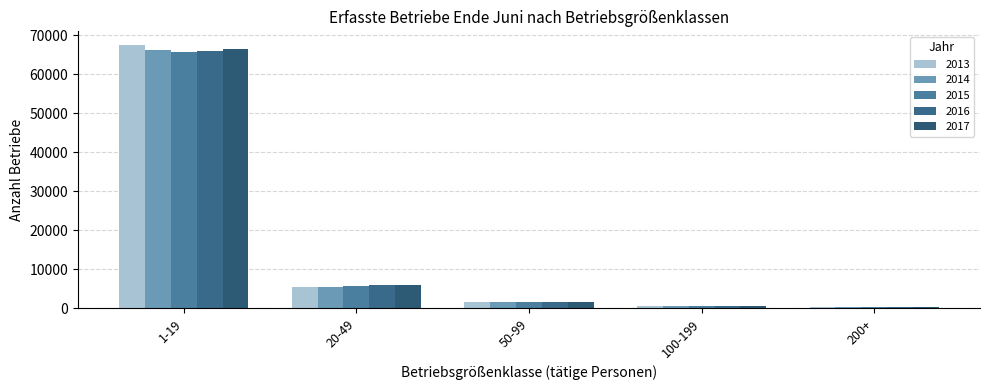

Which category has the highest value across all series?

1-19